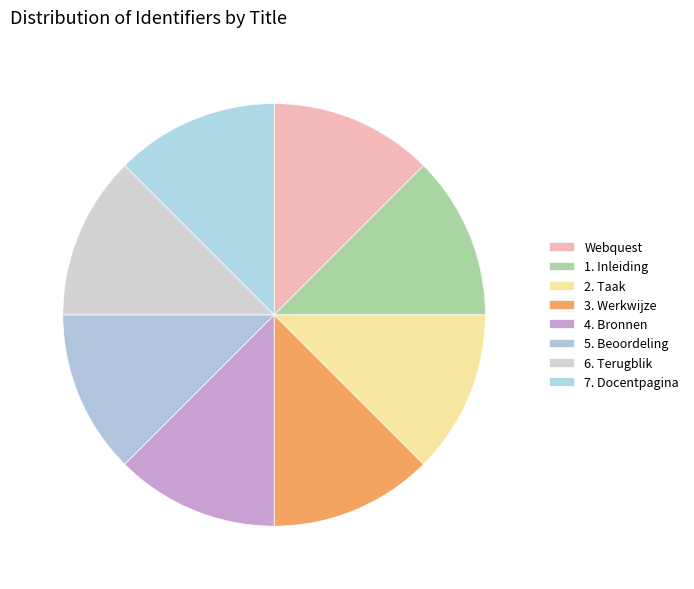

True or false: 4. Bronnen accounts for 21% of the total.

False